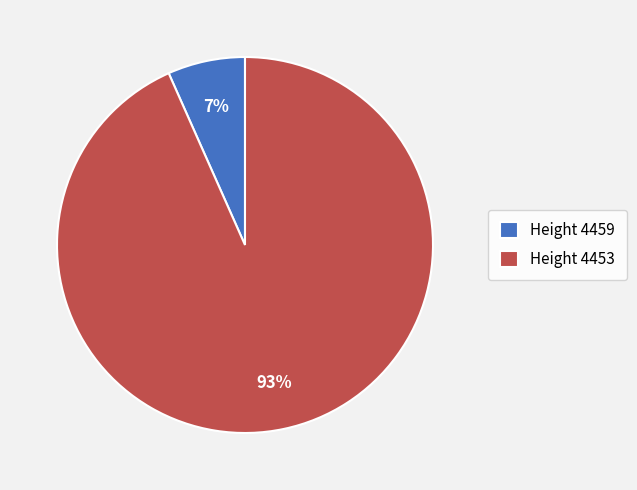

Count the number of slices in the pie.

2